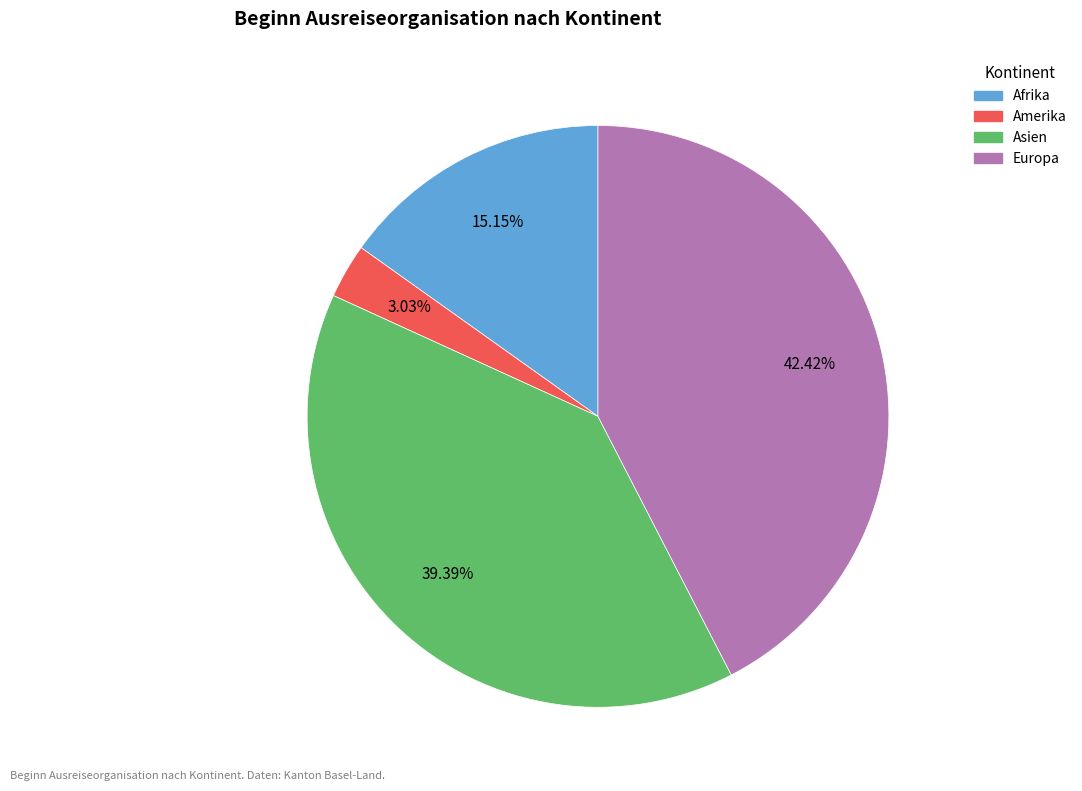

How many segments does this pie chart have?

4